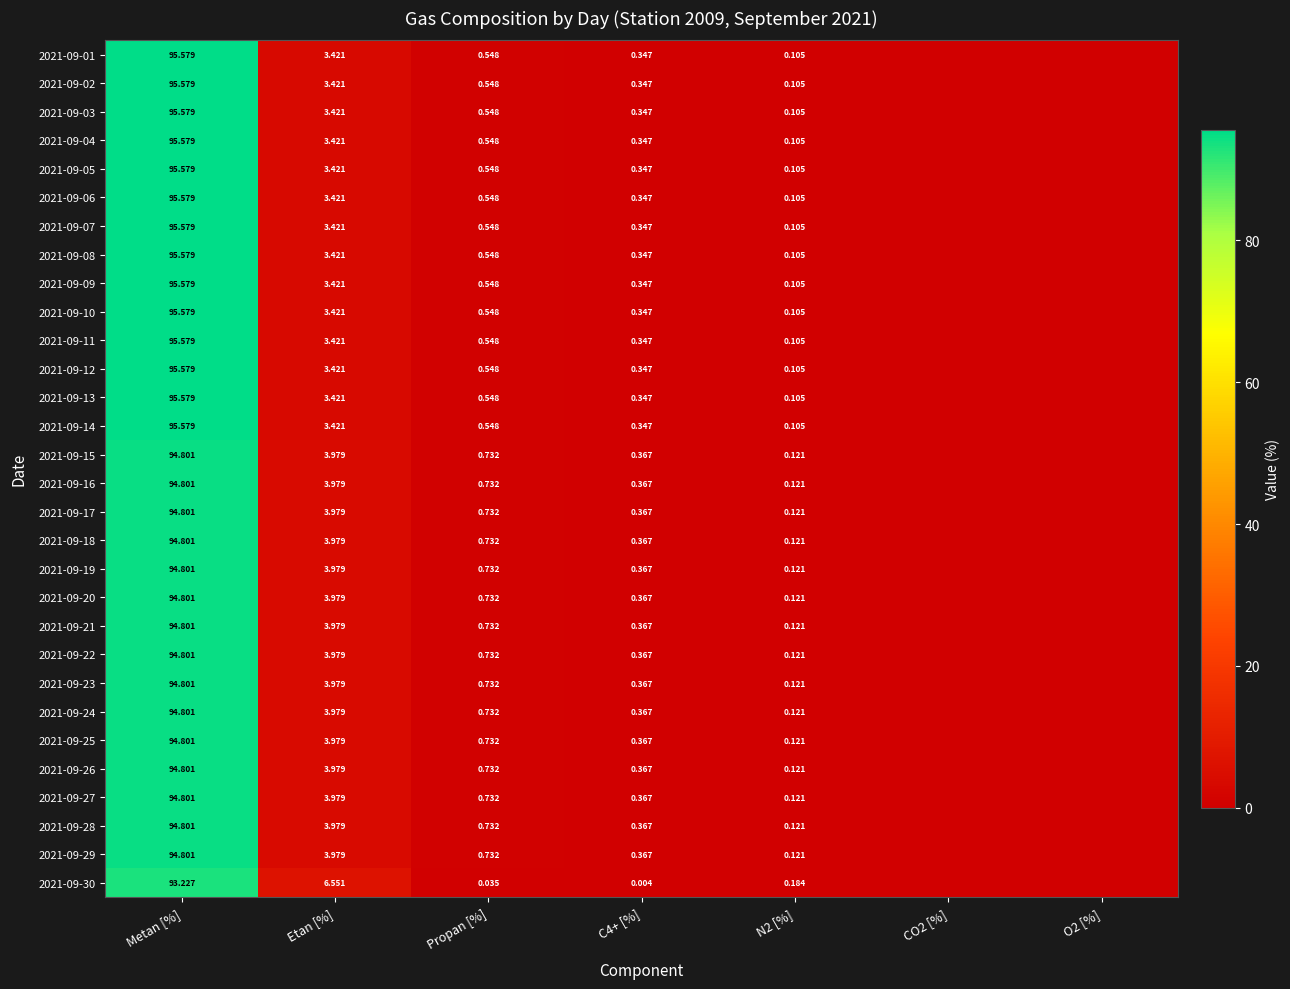

Is the value of 2021-09-01 at N2 [%] greater than the value of 2021-09-06 at Etan [%]?

No